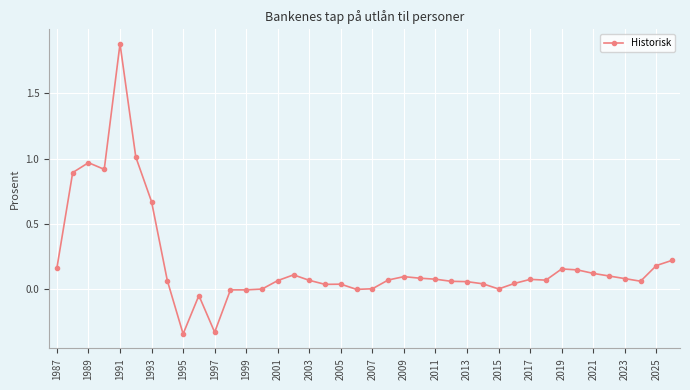

What is the greatest value displayed?

1.9